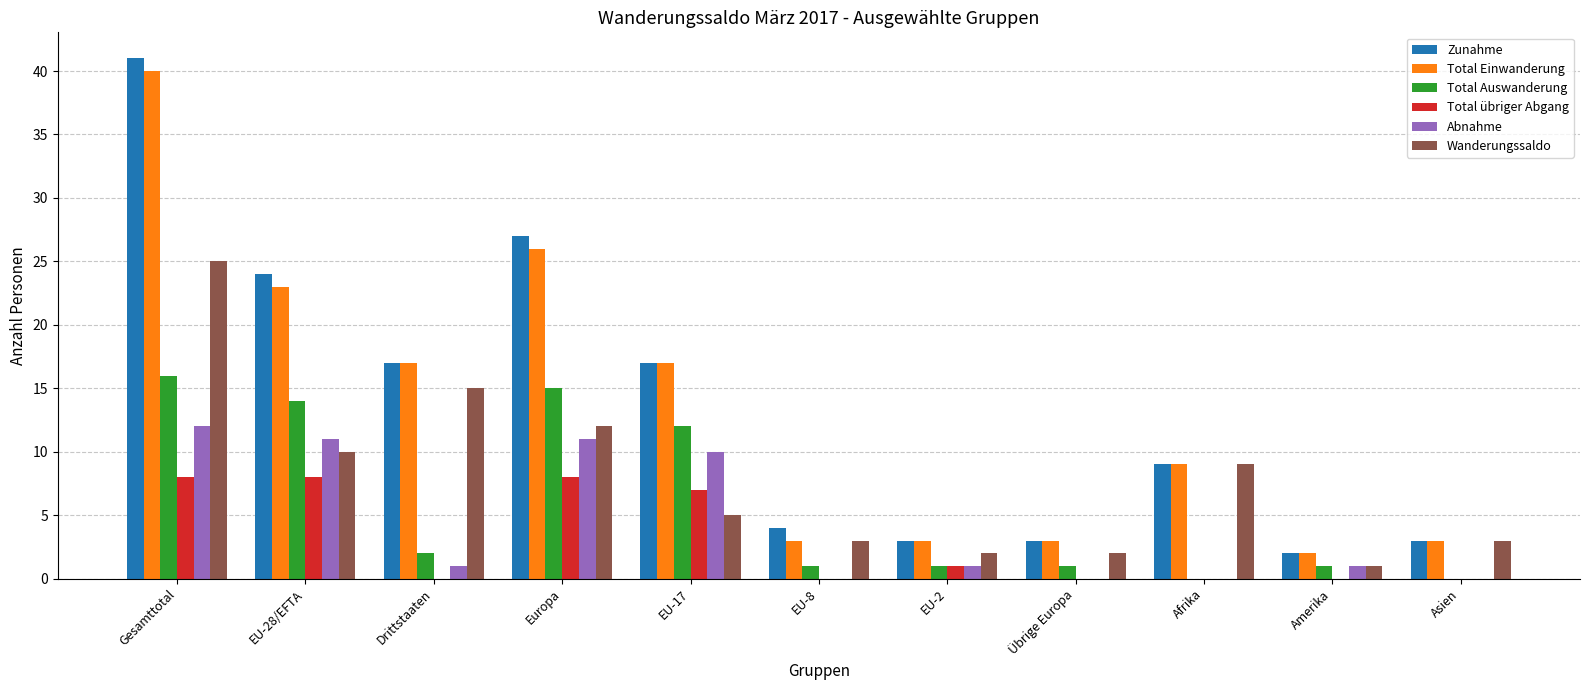

What is the sum of all Total übriger Abgang values?

32